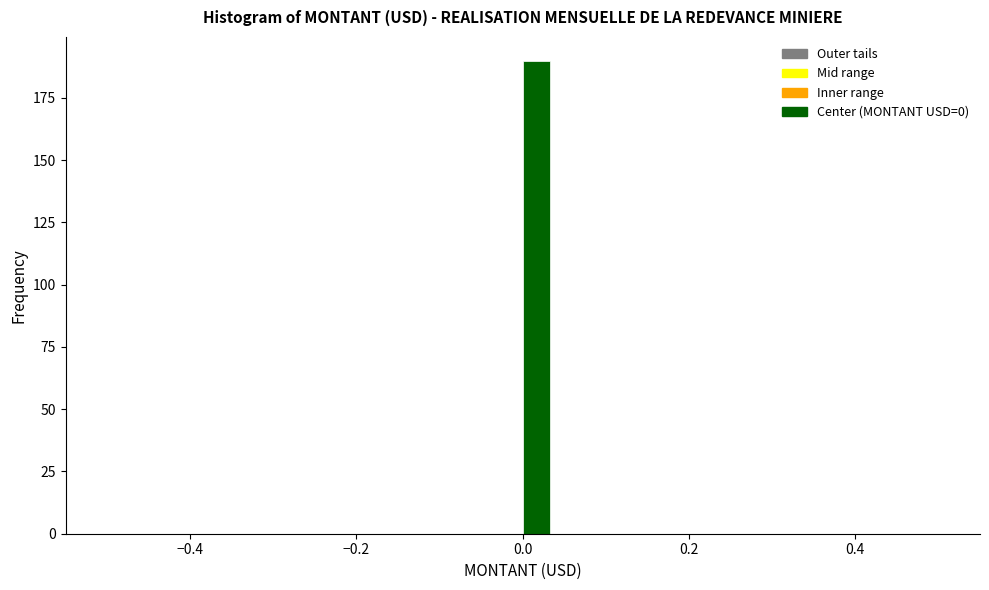

Read against the x-axis, roughly where is the centre of the tallest bar?

0.02